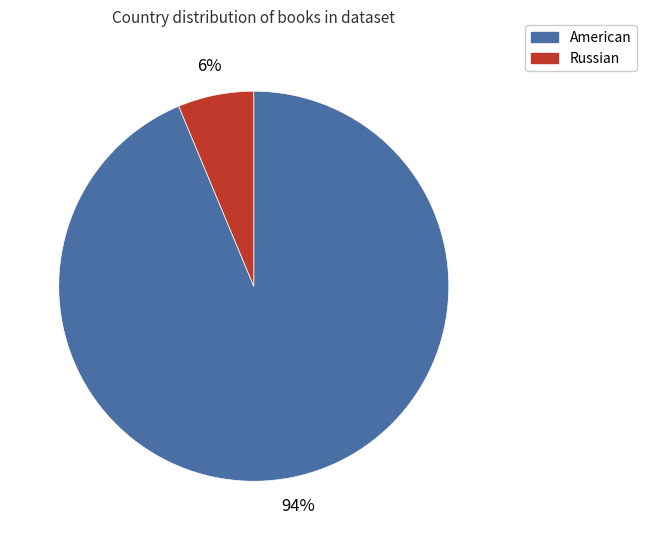

Between American and Russian, which is larger?

American